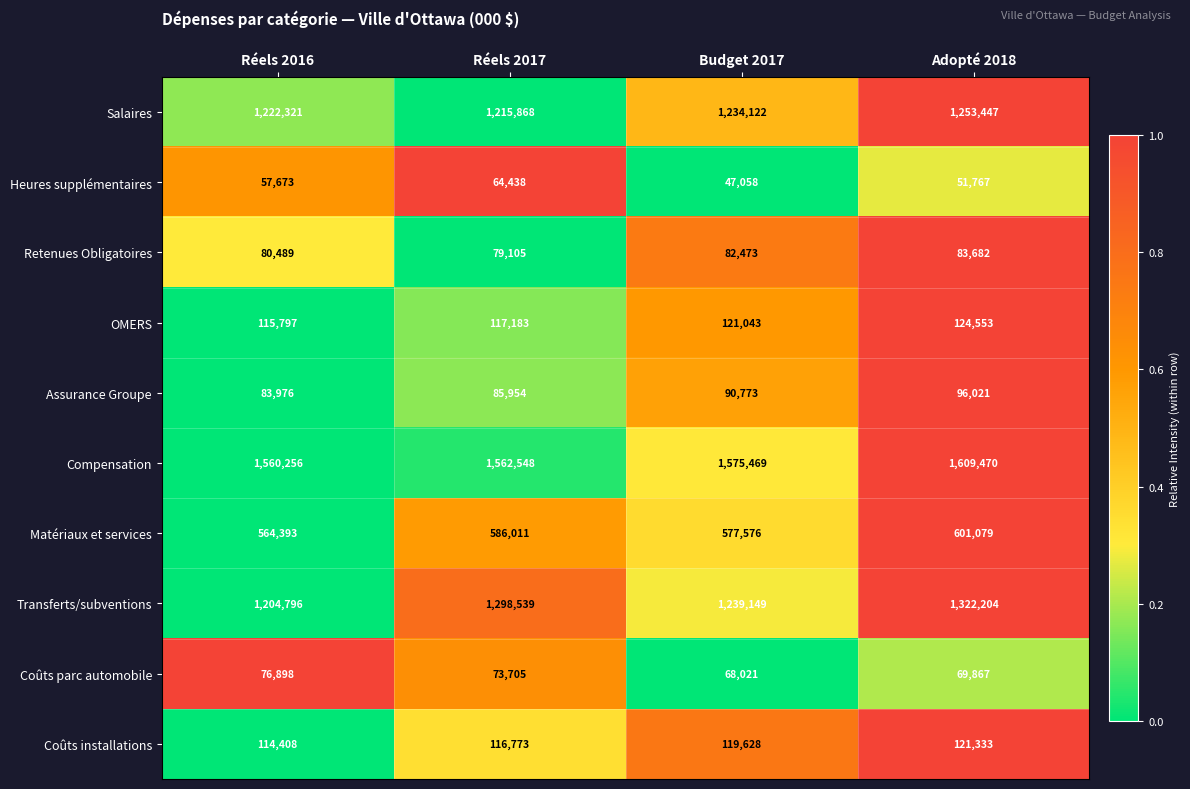

Which series has the largest total across all categories?

Compensation